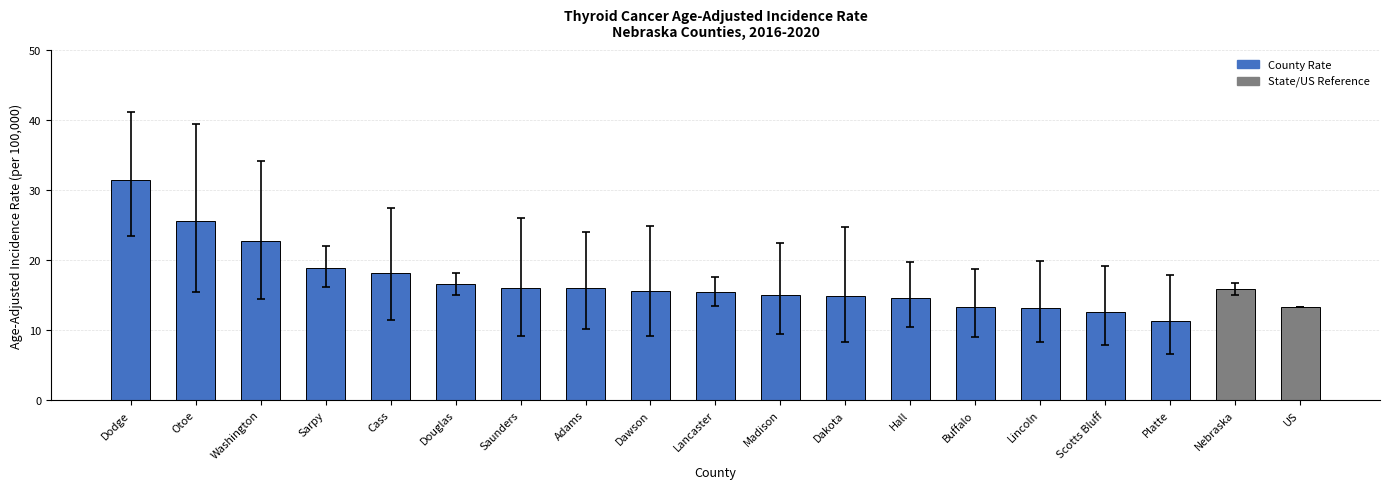

Where is the data nearest to the value 21?

Washington